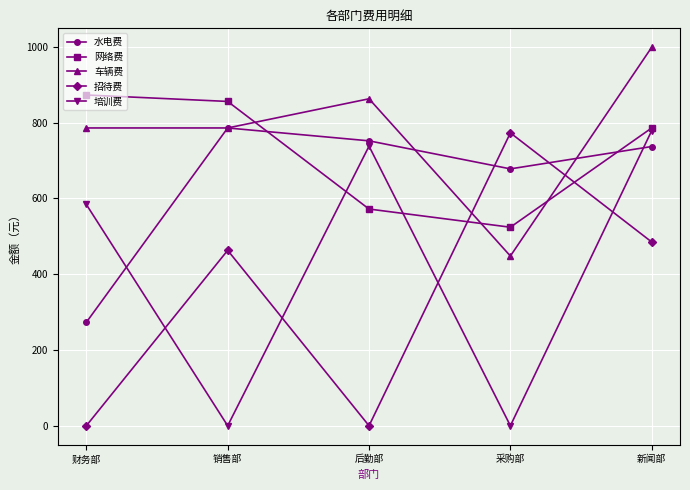

Does the chart have visible grid lines?

Yes